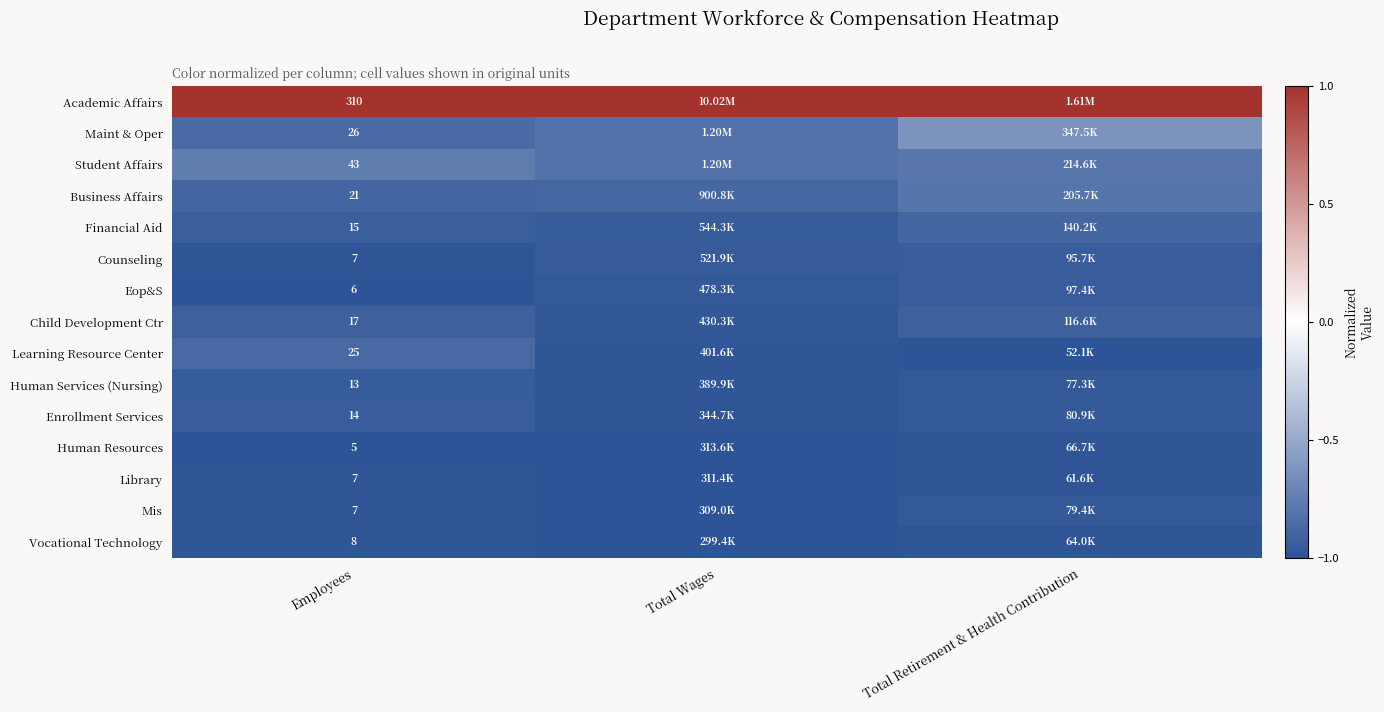

How many data points does each series have?

3